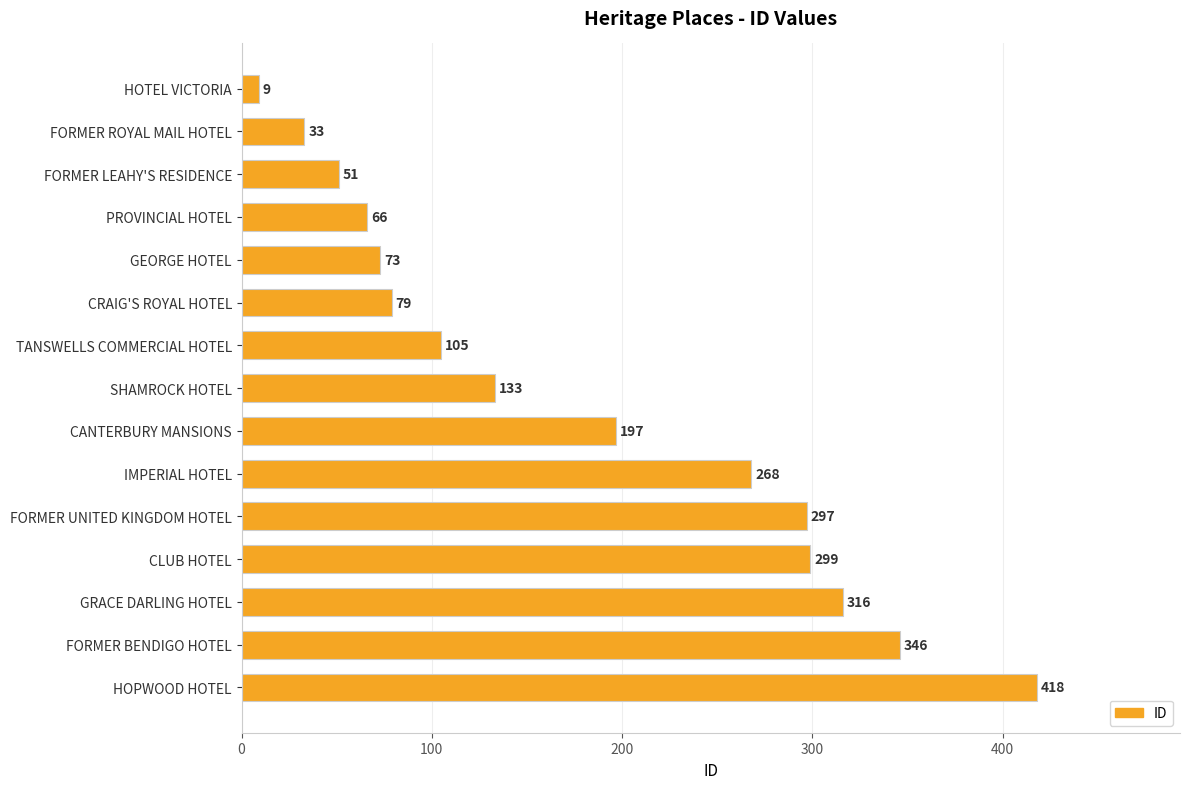

Which has a higher value, PROVINCIAL HOTEL or GRACE DARLING HOTEL?

GRACE DARLING HOTEL